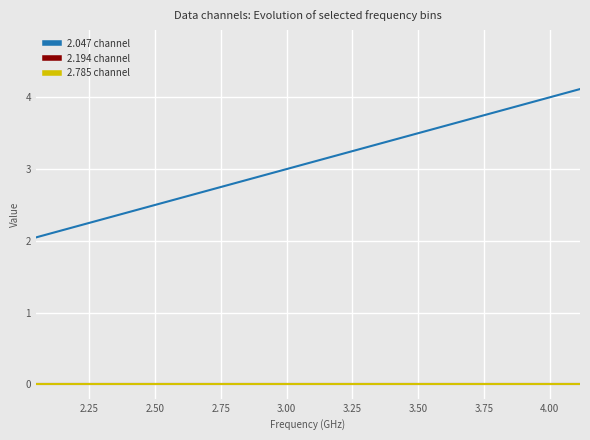

True or false: 2.785 channel and 2.047 channel intersect in this chart.

False